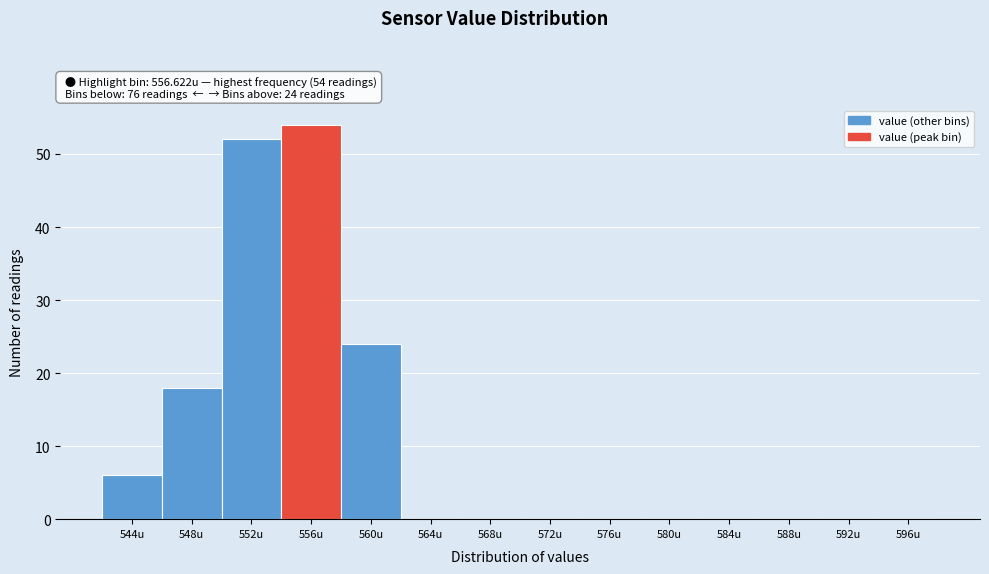

Reading left to right, what are all the values shown in this chart?

544u=6	548u=18	552u=52	556u=54	560u=24	564u=0	568u=0	572u=0	576u=0	580u=0	584u=0	588u=0	592u=0	596u=0